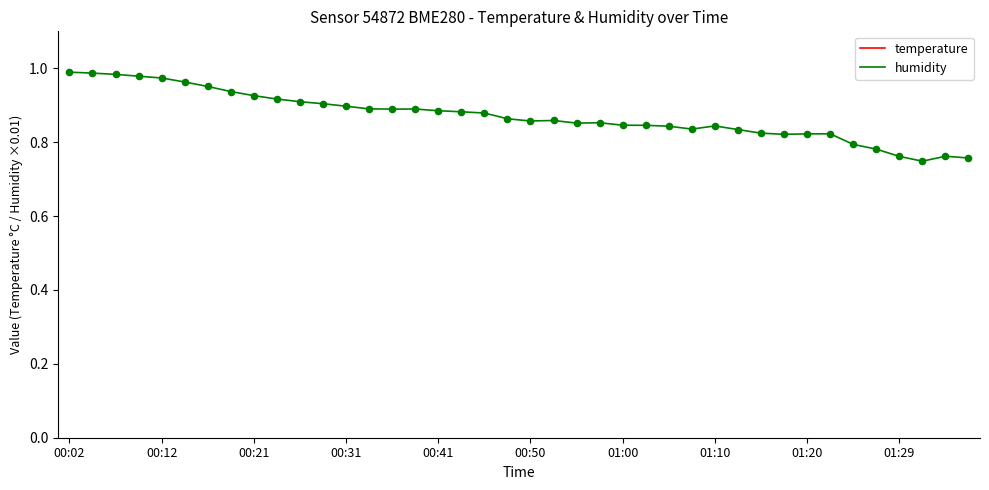

Which series contains the lowest Y value?

humidity